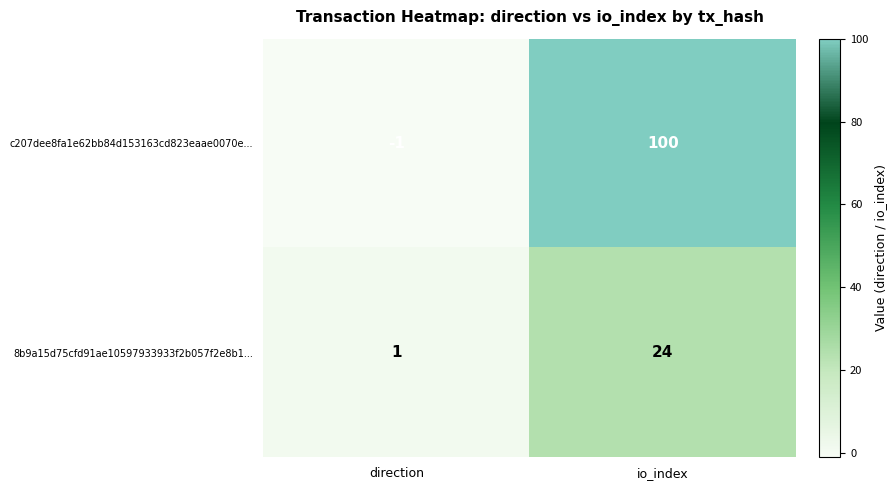

What is the approximate value of c207dee8fa1e62bb84d153163cd823eaae0070e... at io_index?

100